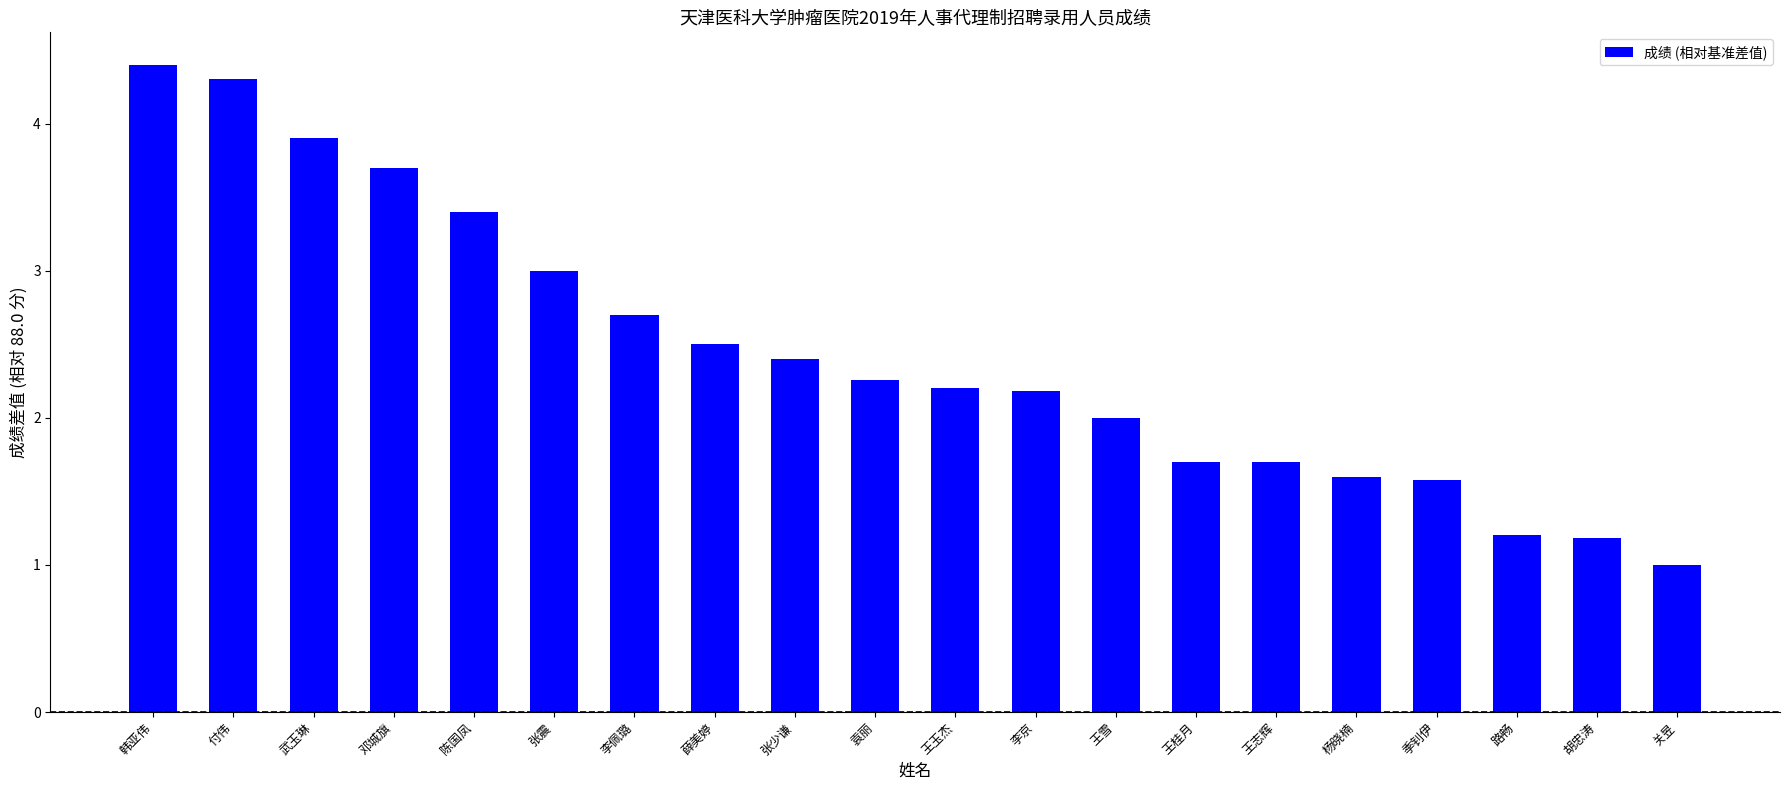

What is the difference between the second highest and second lowest values?

3.1